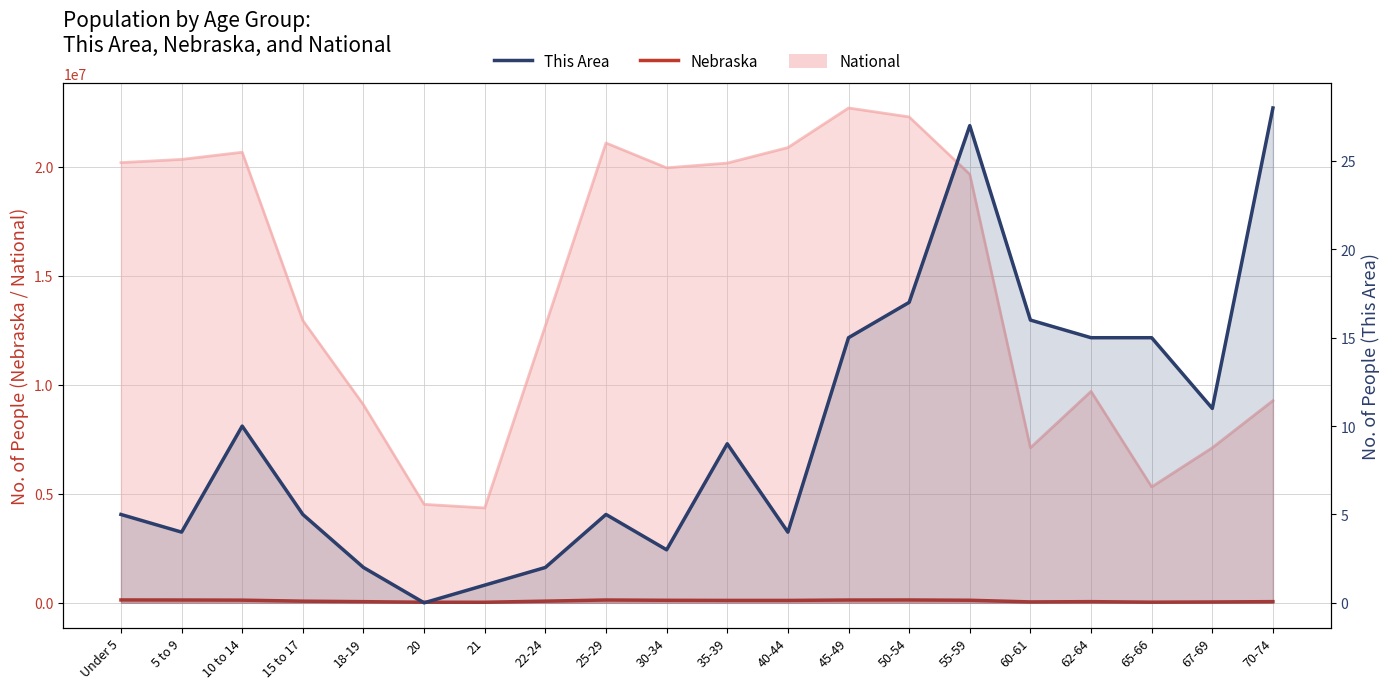

The value of Nebraska at 62-64 is 32031. True or false?

False